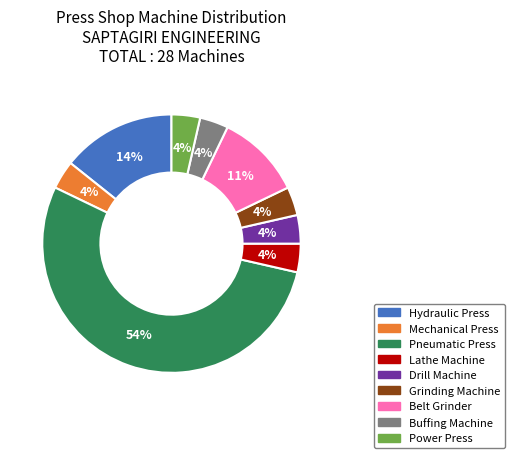

Does Pneumatic Press account for over 50% of the chart?

Yes